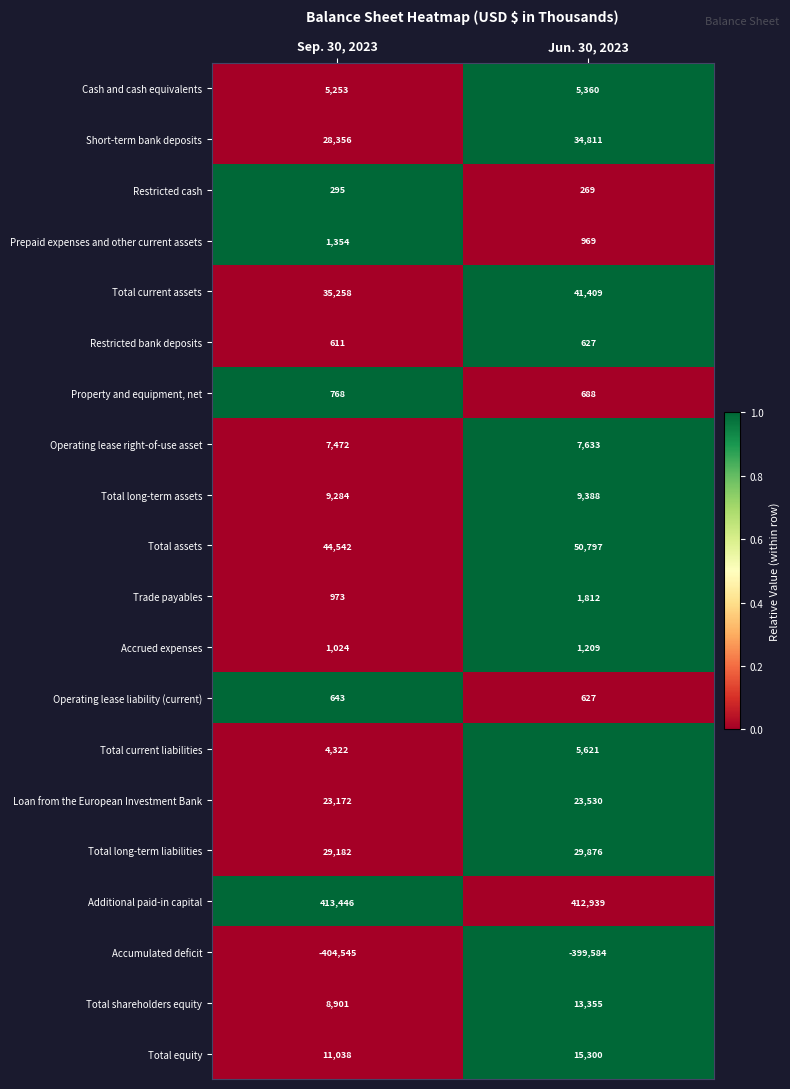

Which series has the largest total across all categories?

Additional paid-in capital